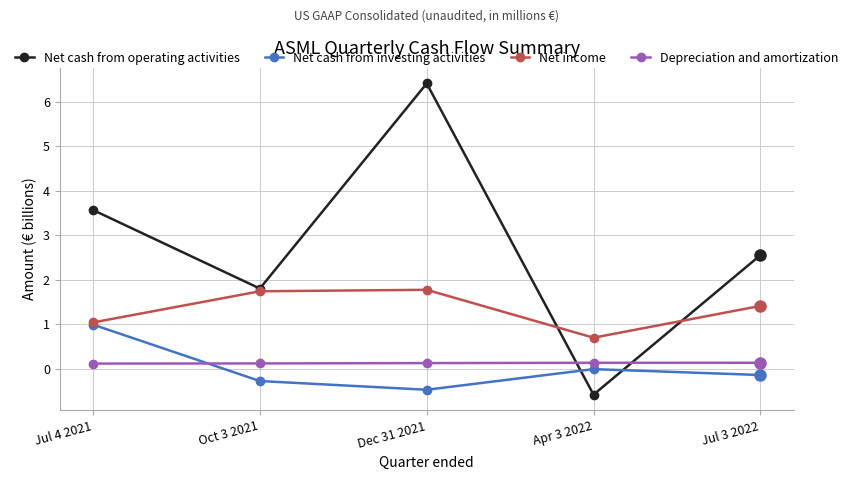

True or false: Net cash from investing activities has a value of -0.3 at Oct 3 2021.

True